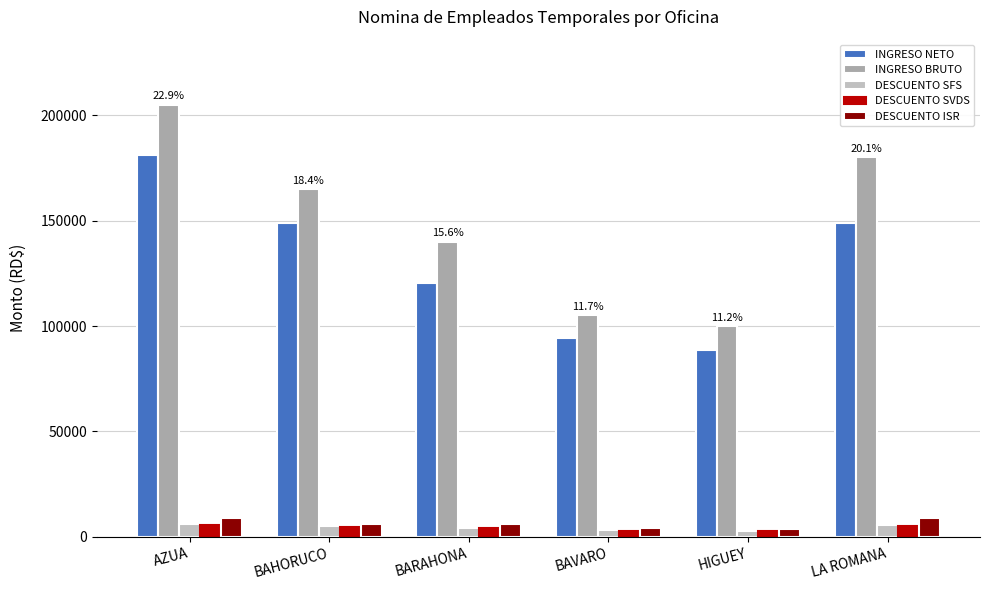

How many values in the INGRESO NETO series exceed 148705?

3